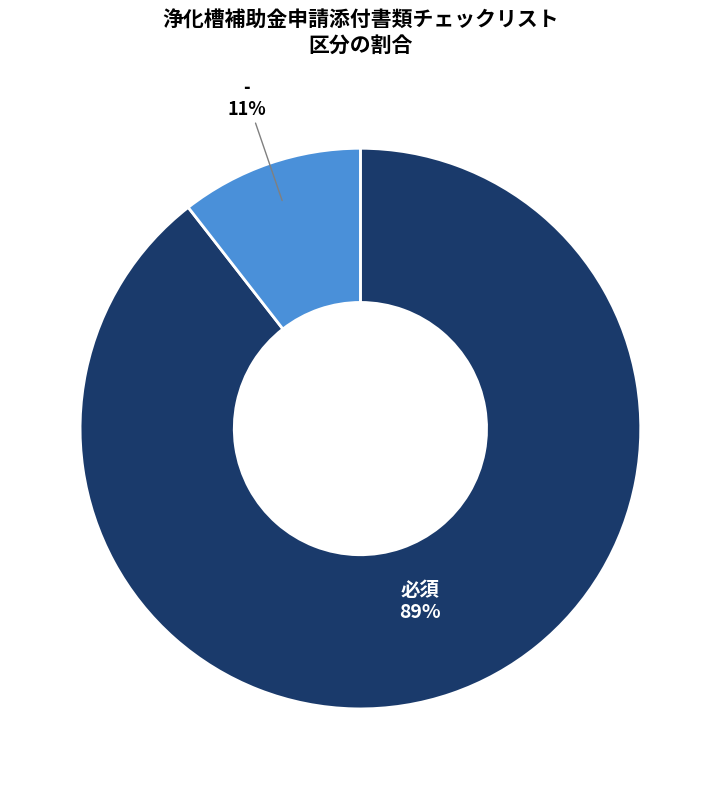

What is the largest slice in the pie chart?

必須